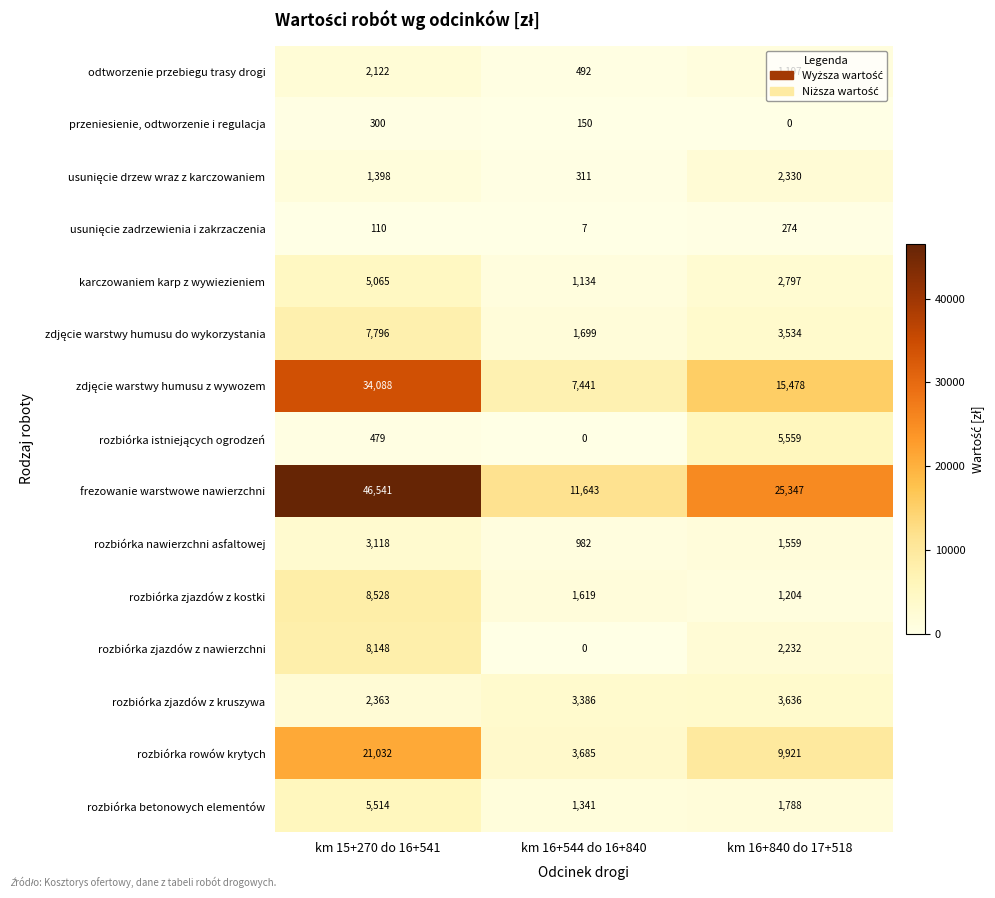

Is it true that rozbiórka zjazdów z kostki equals 3710 at km 15+270 do 16+541?

False